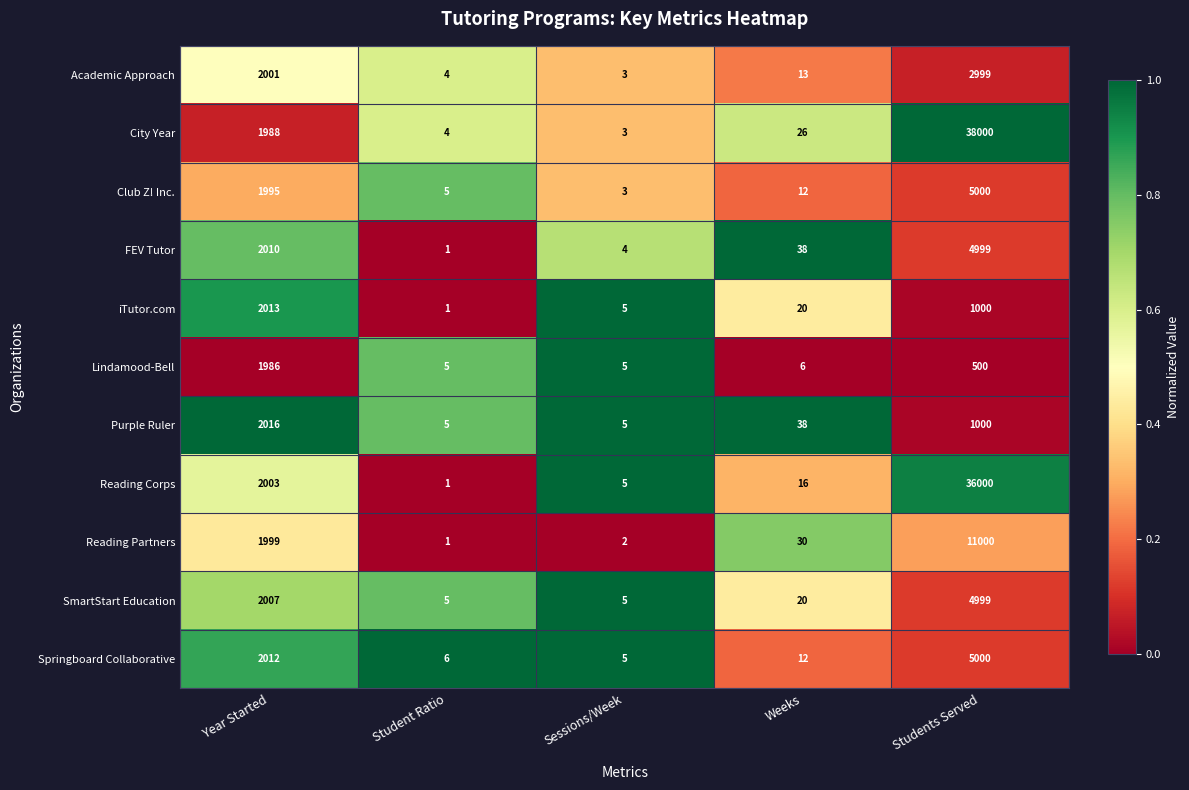

The City Year series shows 1151 at Year Started. True or false?

False